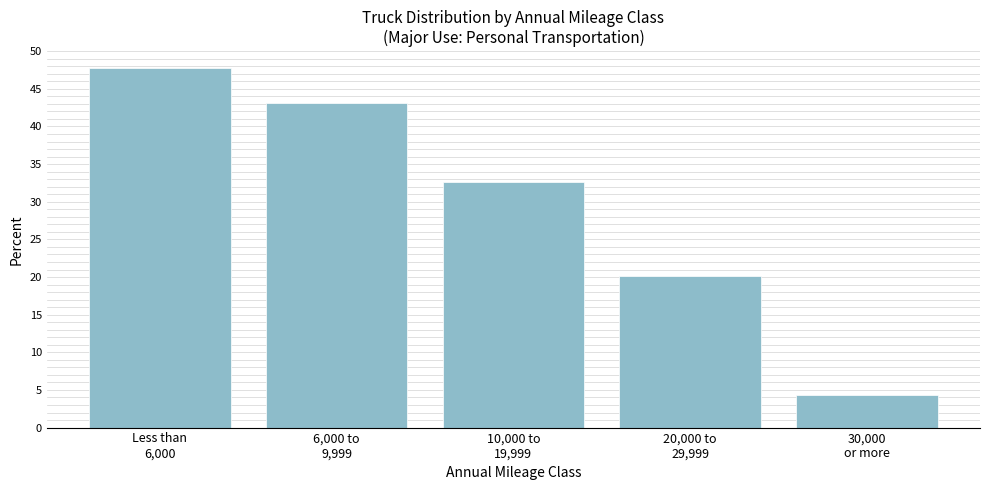

Reading left to right, what are all the values shown in this chart?

47.8	43.1	32.6	20.2	4.3